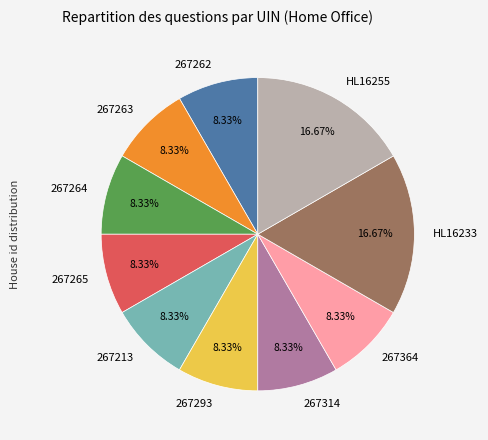

True or false: 267263 accounts for 18% of the total.

False